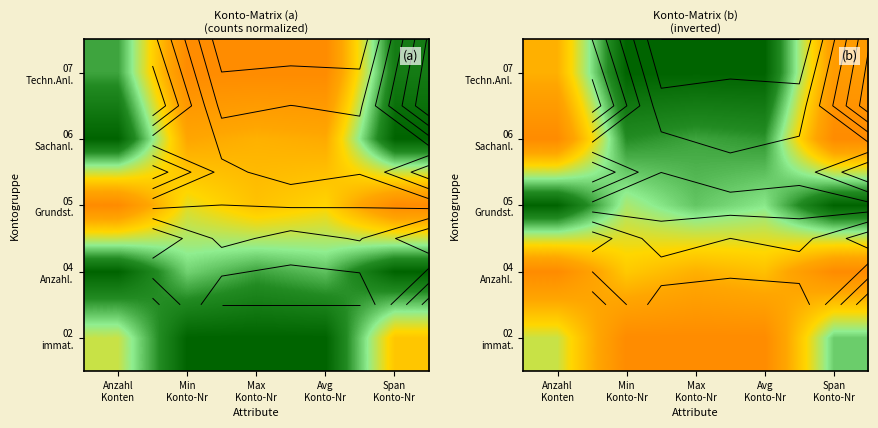

Read the 04 Anzahl. value at Avg Konto-Nr.

0.7